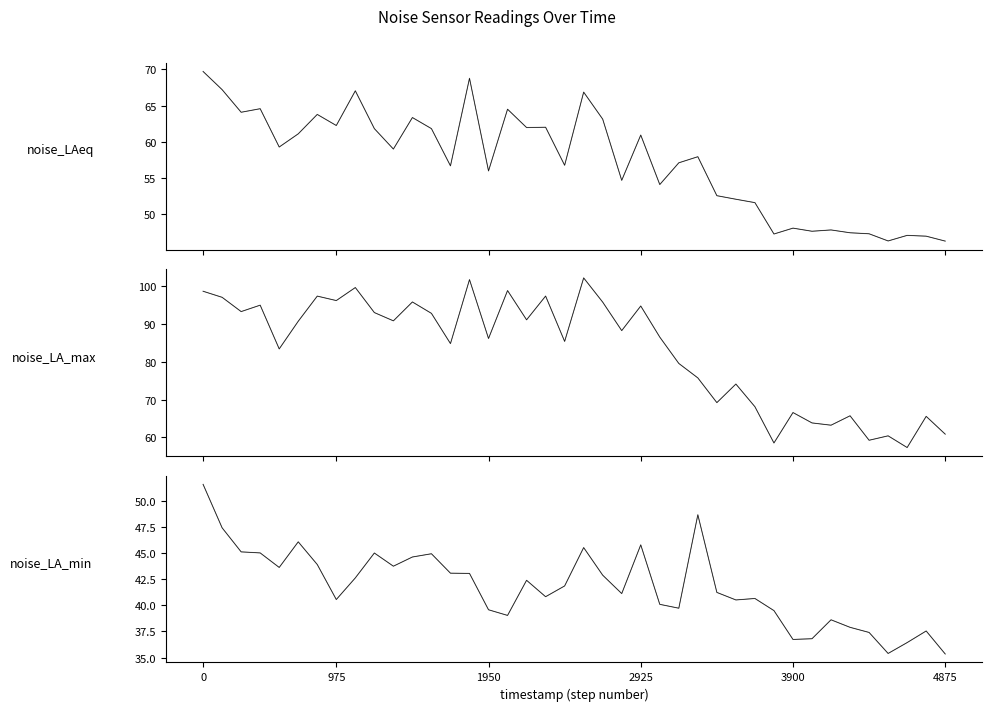

What is the sum of all noise_LA_min_dark values?

1671.7